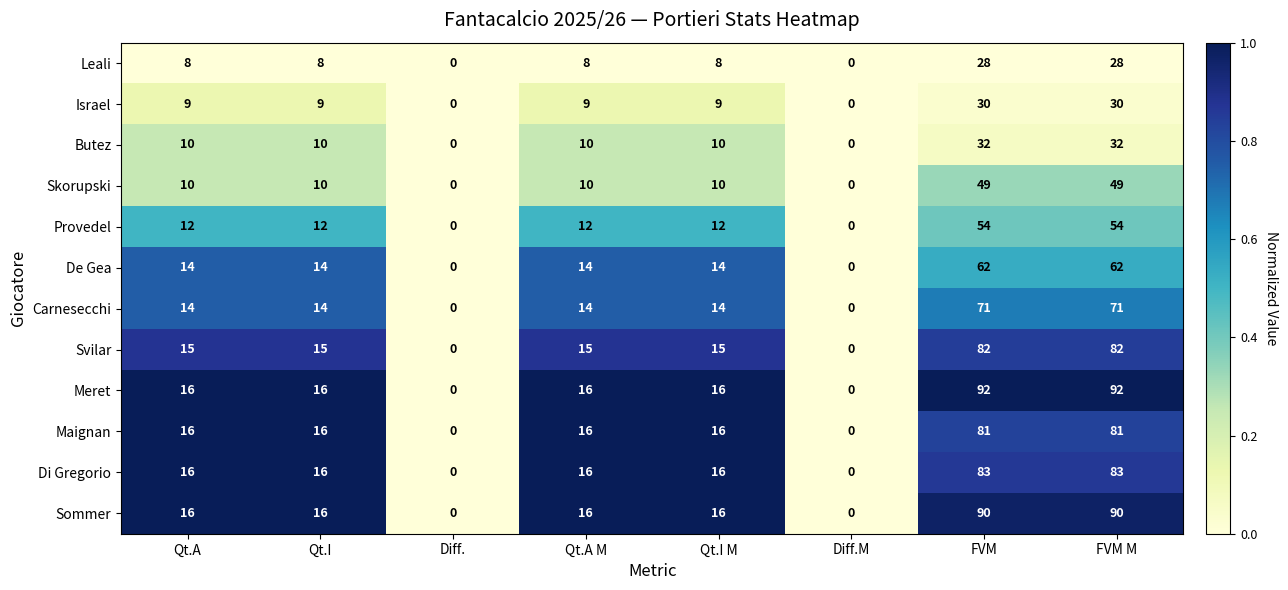

What is the sum of the Skorupski values at Diff. and FVM?

49